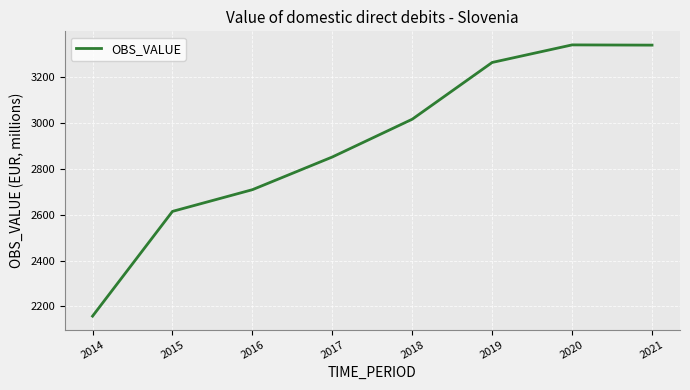

How many series are shown in this chart?

1